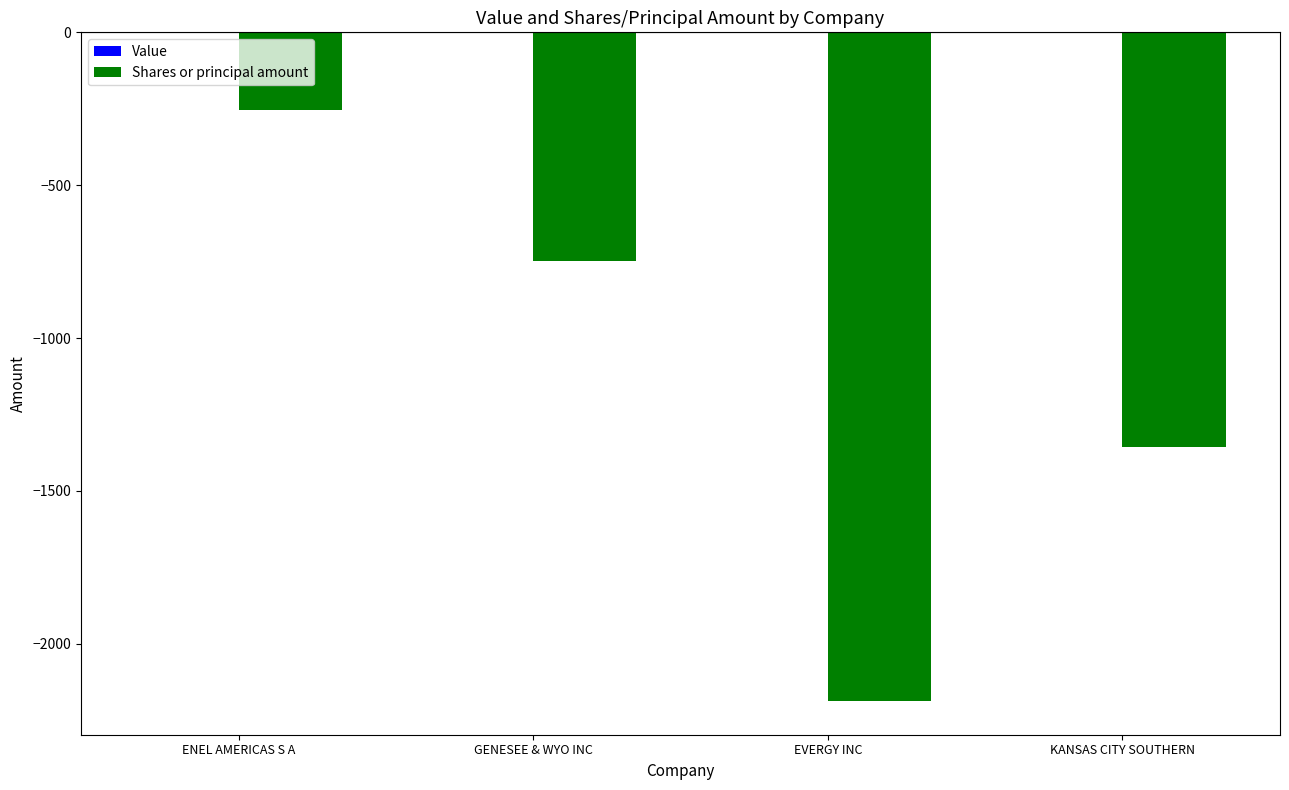

The value at KANSAS CITY SOUTHERN is -1355. True or false?

True